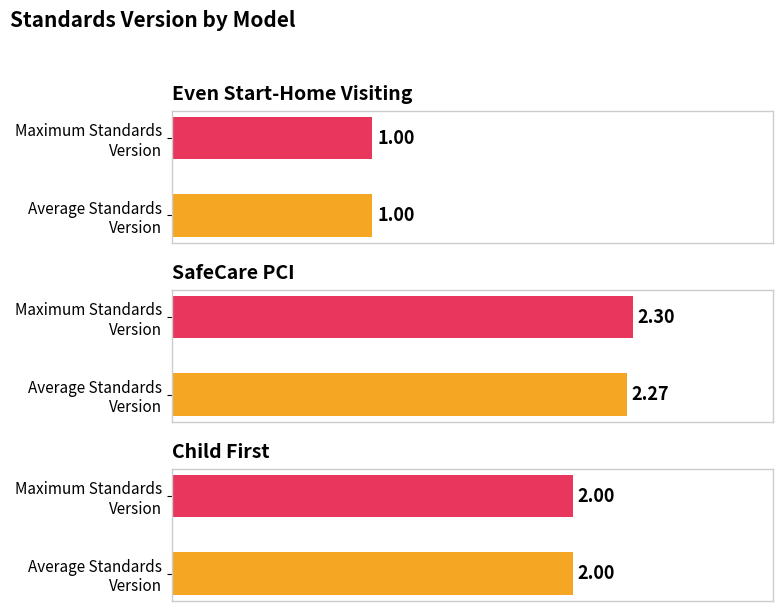

Reading left to right, transcribe all the data shown in this chart.

Average Standards Version: Even Start-Home Visiting=1.0	SafeCare PCI=2.3	Child First=2.0
Max Standards Version: Even Start-Home Visiting=1.0	SafeCare PCI=2.3	Child First=2.0